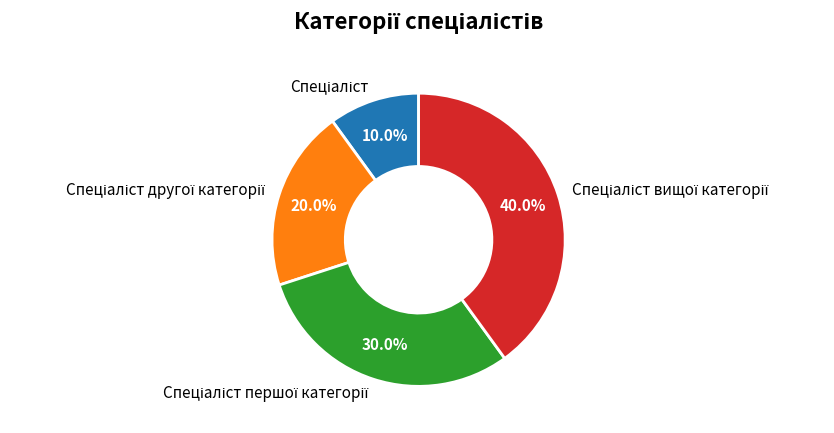

To the nearest percent, what is the average slice percentage?

25%